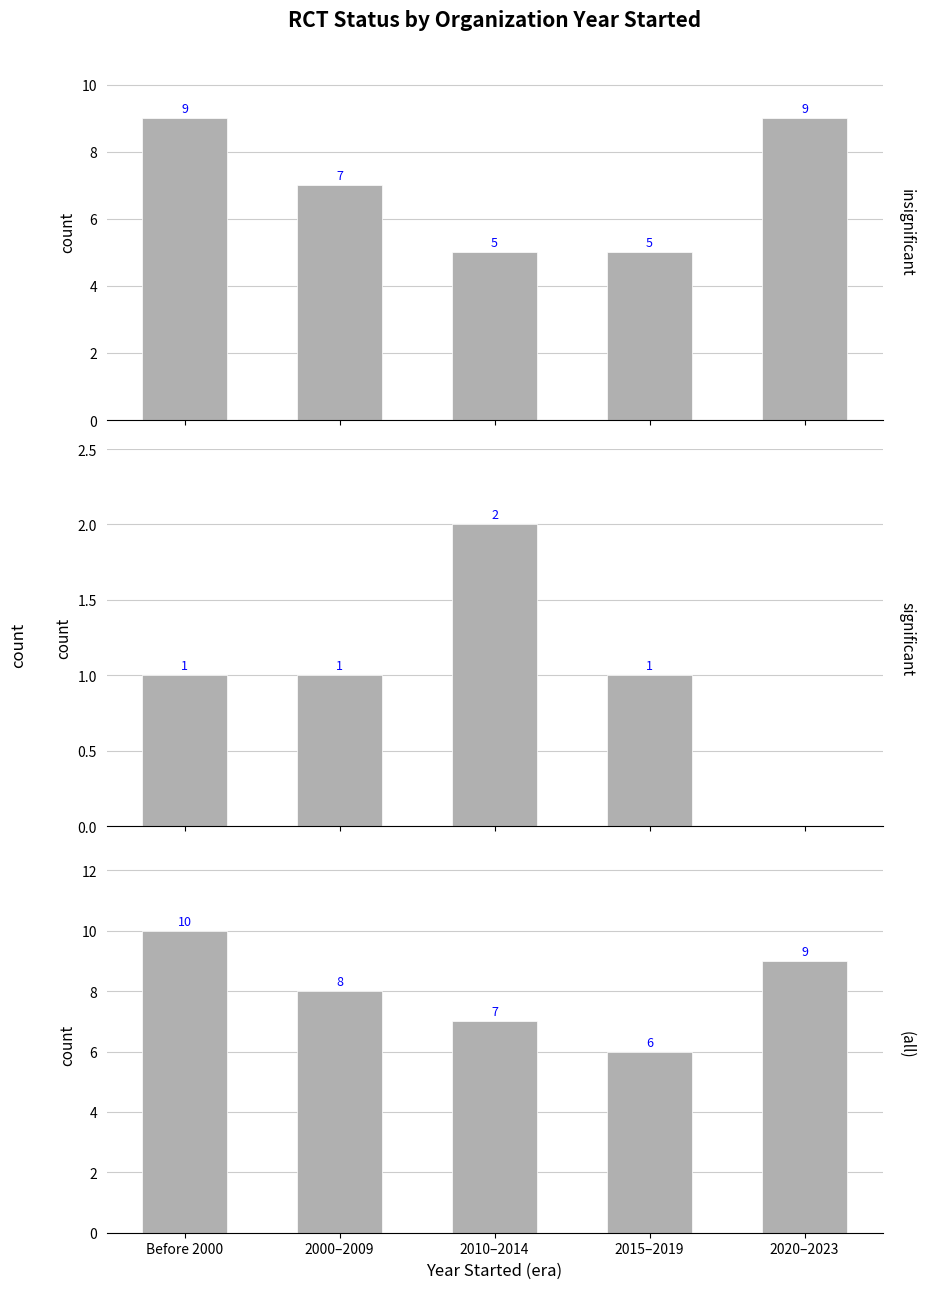

Is it true that significant equals 2 at 2000–2009?

False